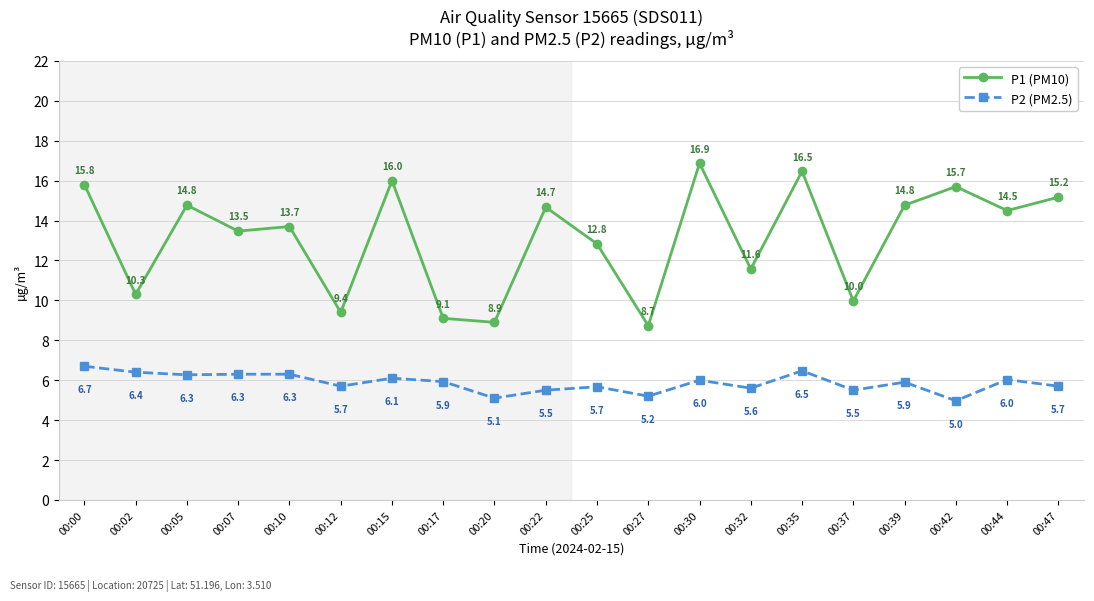

Reading right to left, what are all the values shown in this chart?

P1 (PM10): 15.2	14.5	15.7	14.8	10.0	16.5	11.6	16.9	8.7	12.8	14.7	8.9	9.1	16.0	9.4	13.7	13.5	14.8	10.3	15.8
P2 (PM2.5): 5.7	6.0	5.0	5.9	5.5	6.5	5.6	6.0	5.2	5.7	5.5	5.1	5.9	6.1	5.7	6.3	6.3	6.3	6.4	6.7